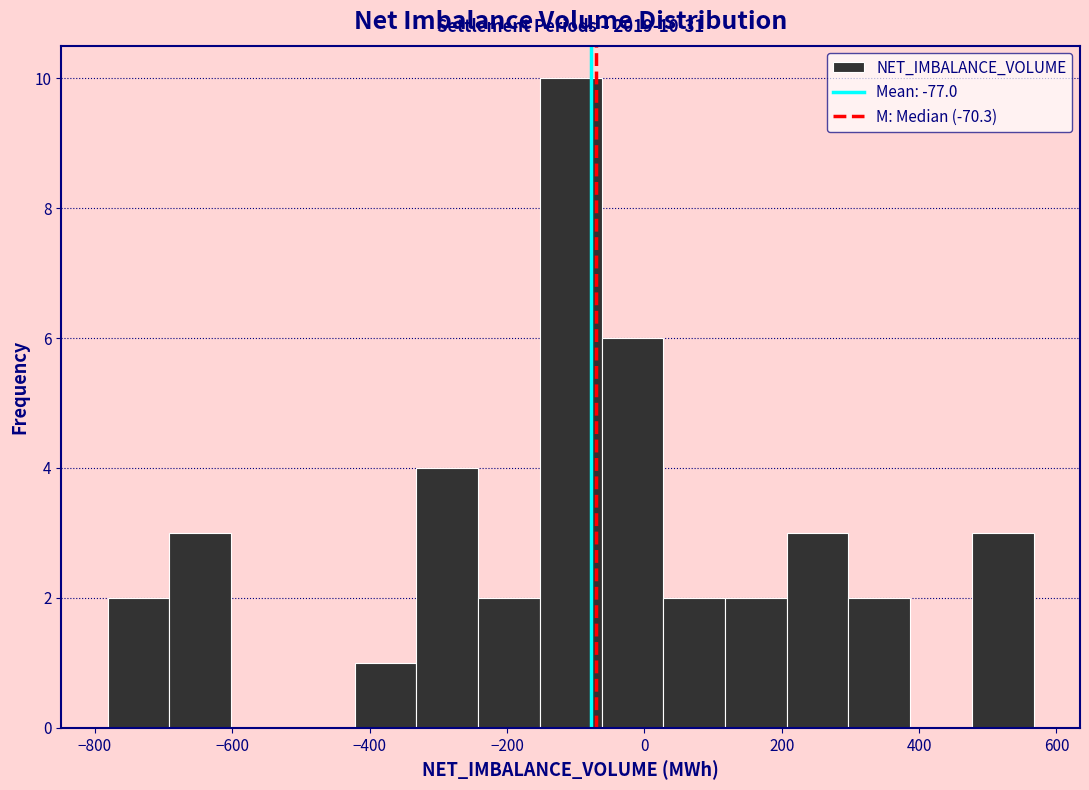

Which range on the x-axis has the tallest bar?

-160 to -60